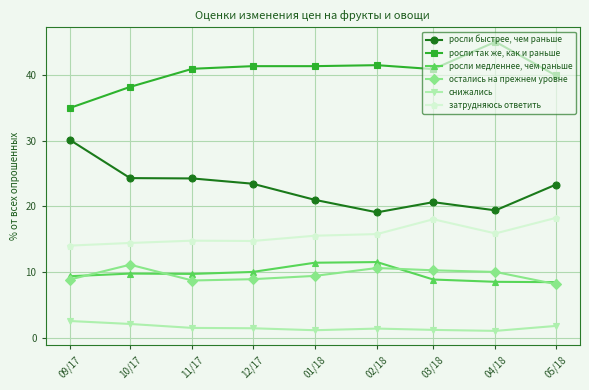

What is the lowest value of the затрудняюсь ответить series?

14.1